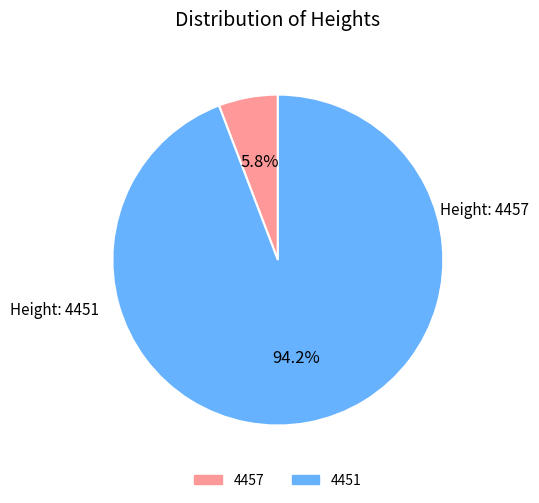

What percentage is the 4457 slice, to the nearest percent?

6%